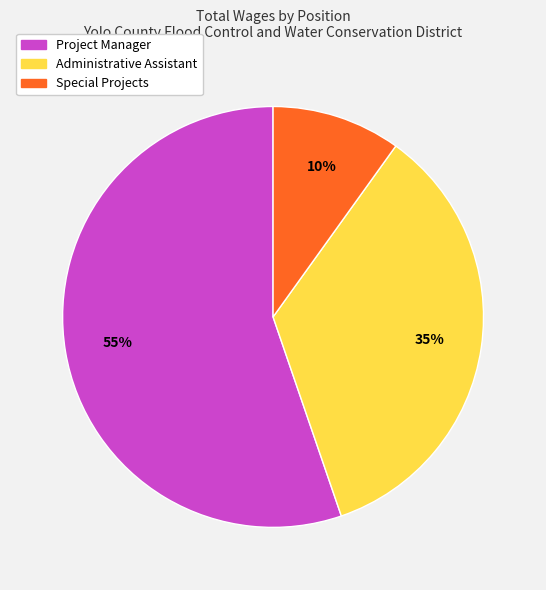

How many segments does this pie chart have?

3